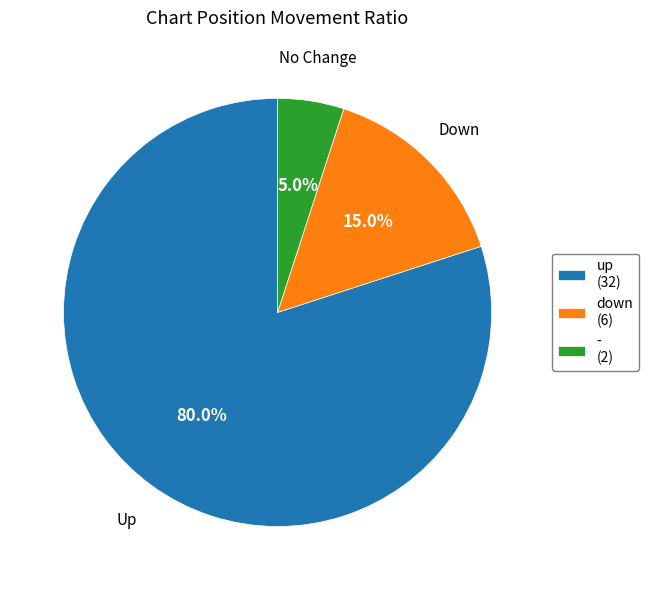

What is the ratio of the value at down to the value at -?

3.0